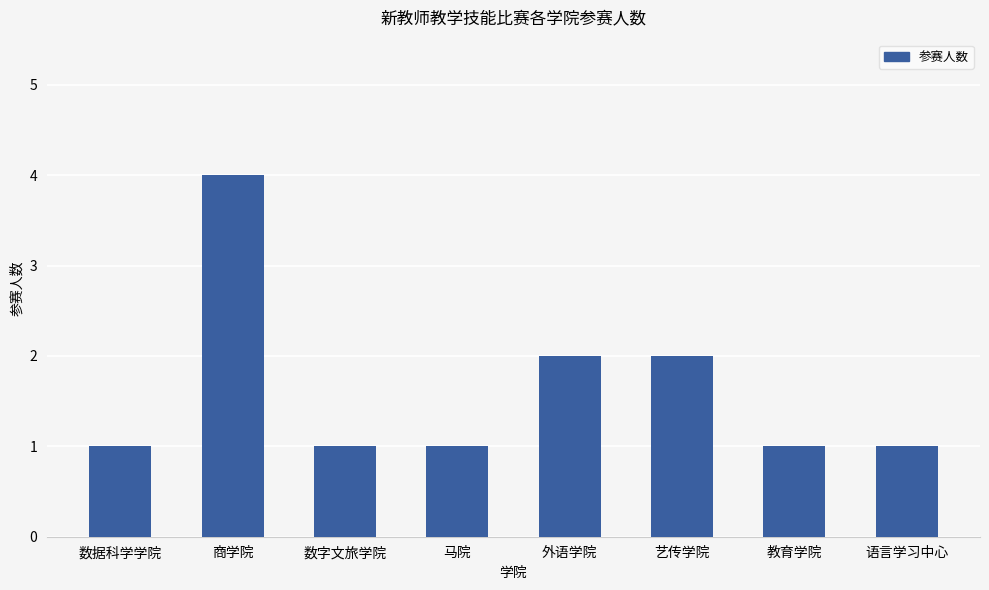

What is the sum of the values at 数据科学学院 and 教育学院?

2